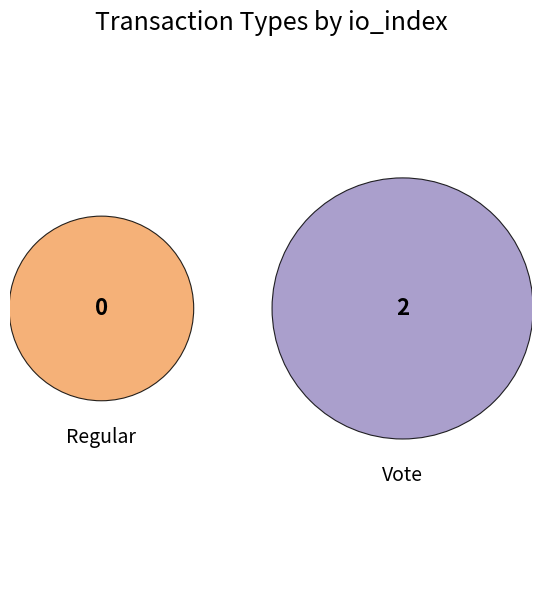

To the nearest percent, what percentage of the pie is Vote?

100%